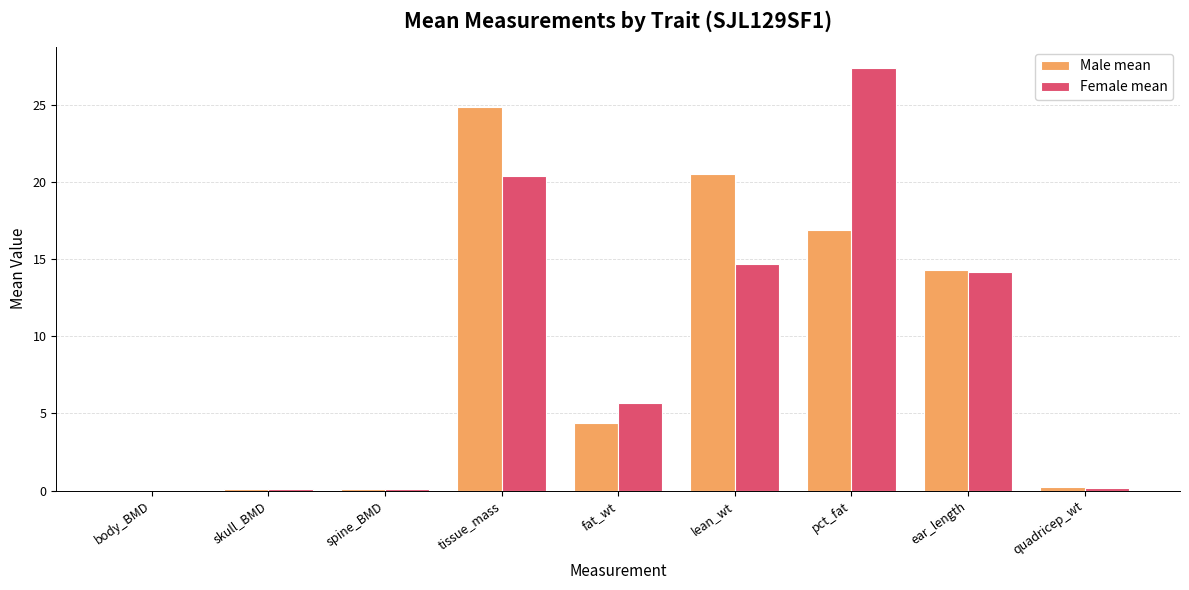

What is the total value across all series at ear_length?

28.5